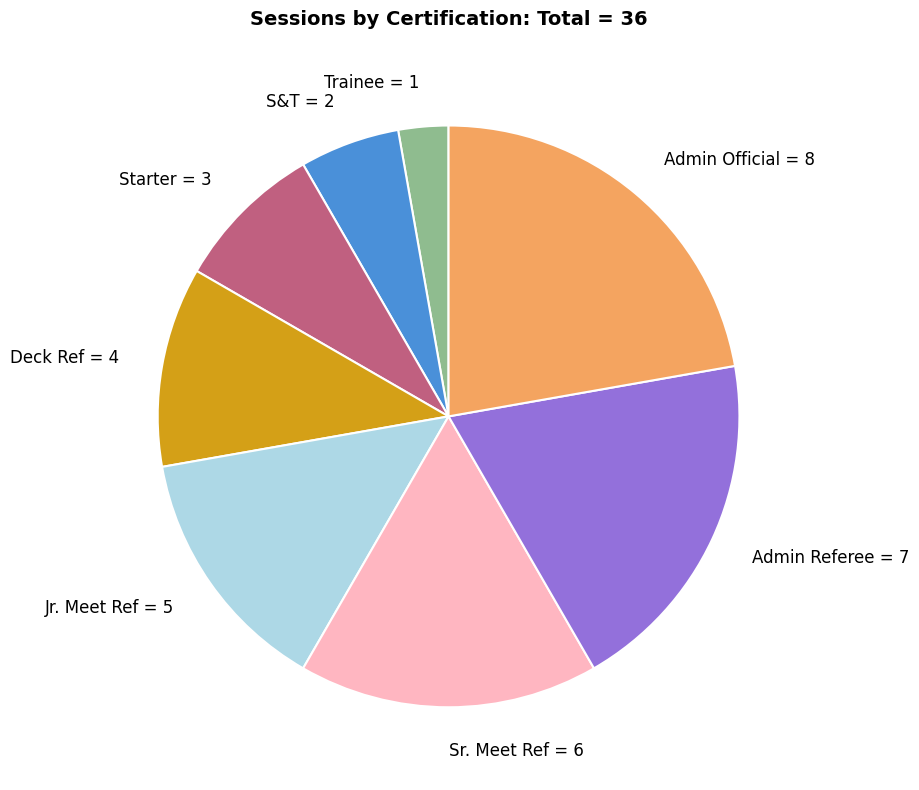

Is there any slice that represents more than half of the pie?

No